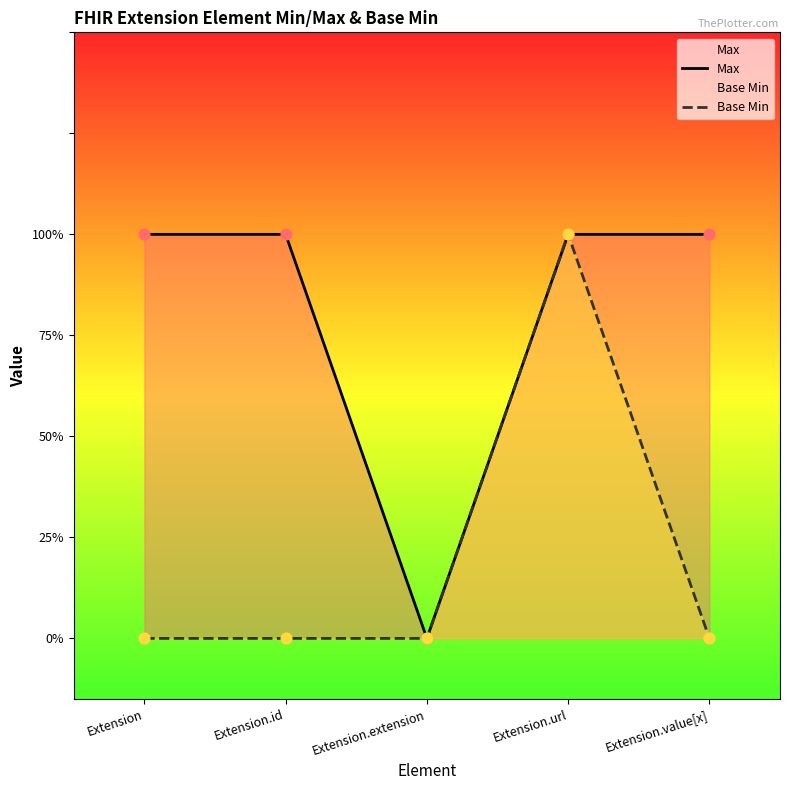

Which series contains the lowest Y value?

Max